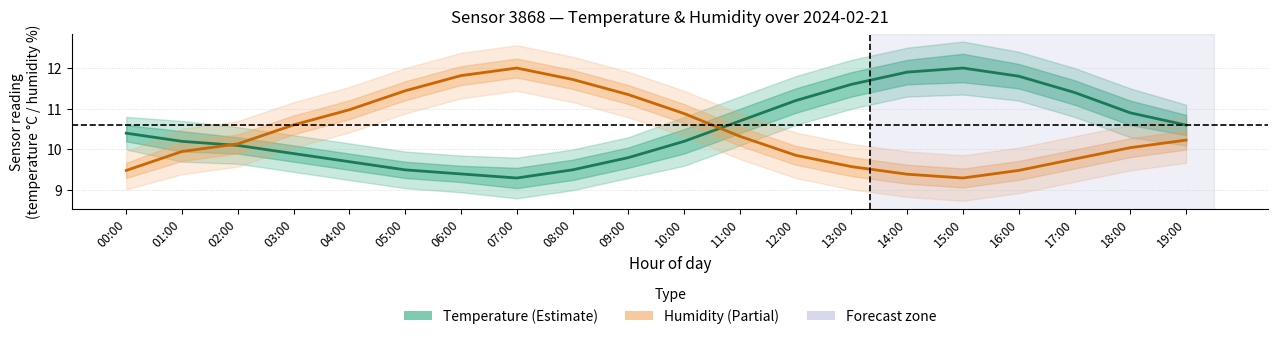

What is the minimum value shown in the chart?

9.3